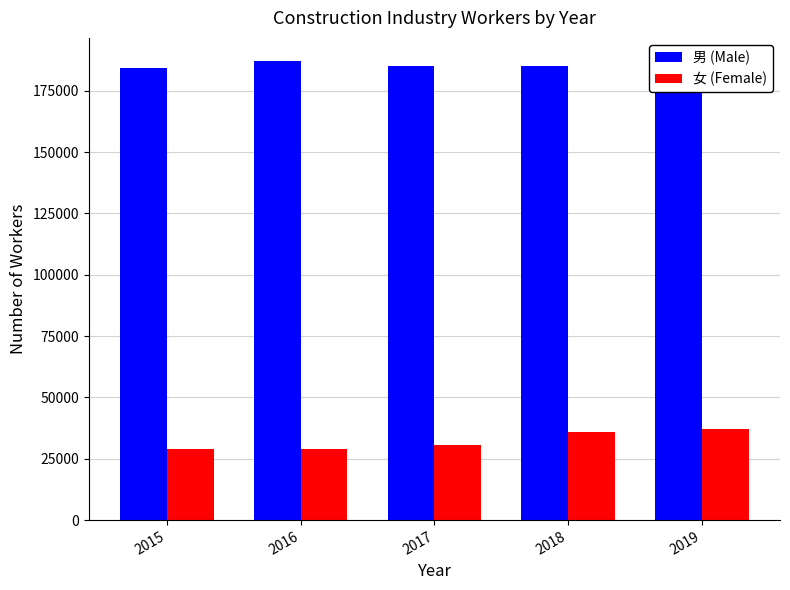

At 2016, list the series in order from largest to smallest.

男 (Male), 女 (Female)